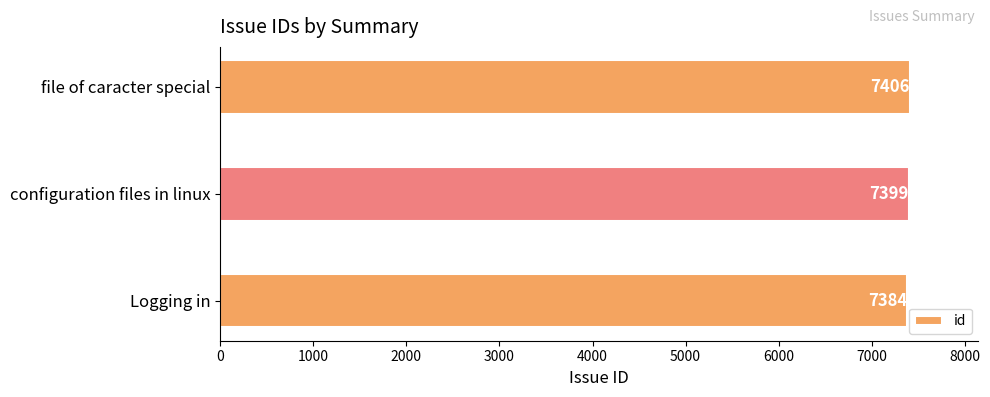

Rank the categories by value from highest to lowest.

file of caracter special, configuration files in linux, Logging in